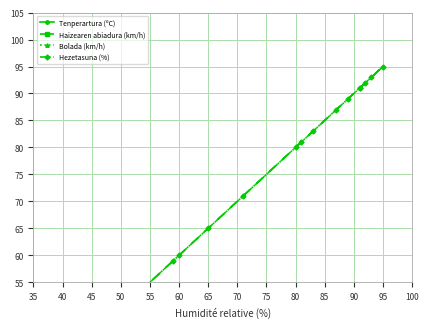

At which label is Haizearen abiadura (km/h) closest to 6?

50